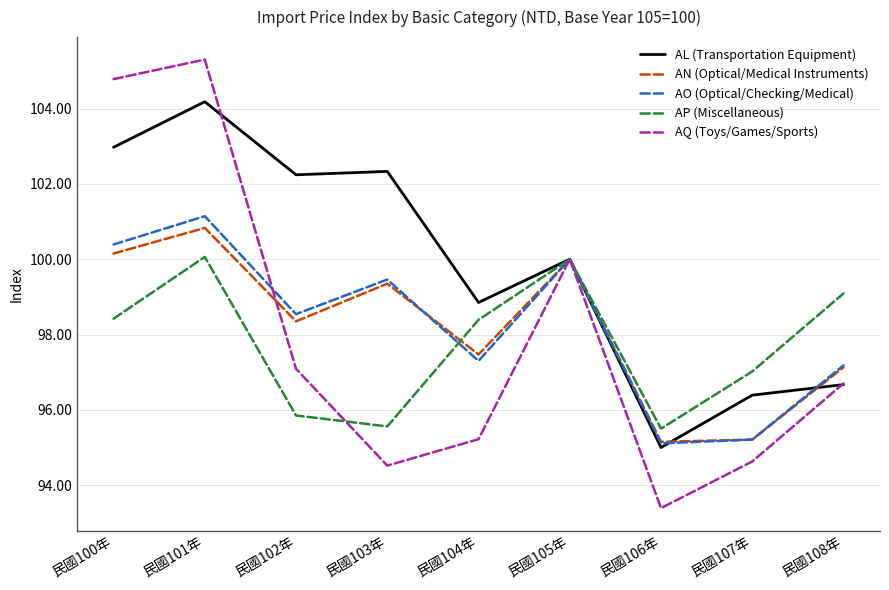

Where does the AQ (Toys/Games/Sports) series first go above 96?

民國100年